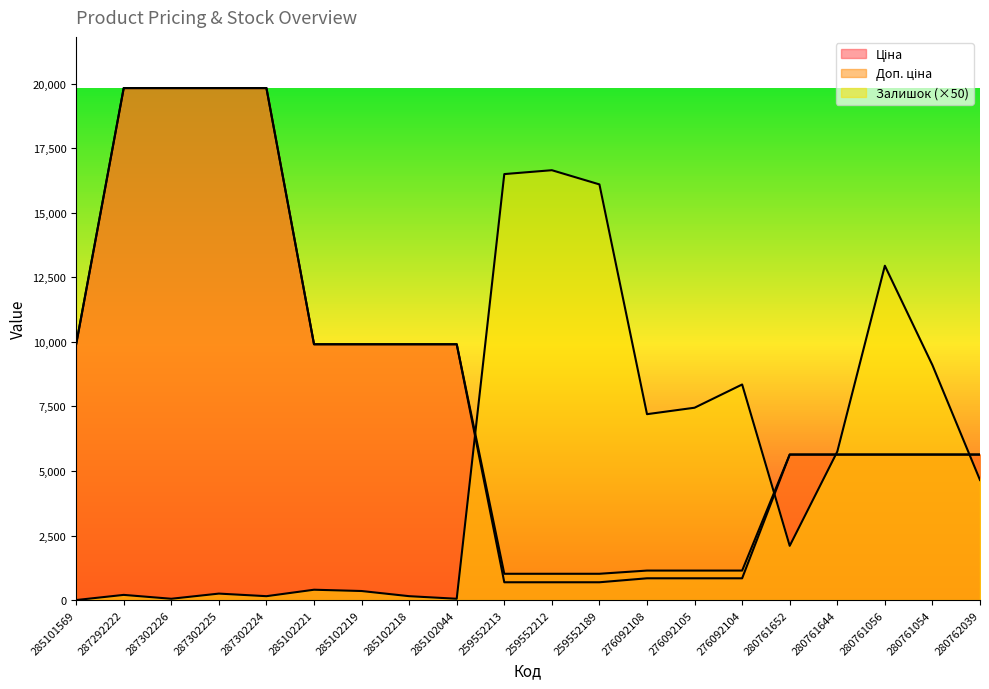

What is the sum of the Ціна values at 276092104 and 259552213?

1531.9